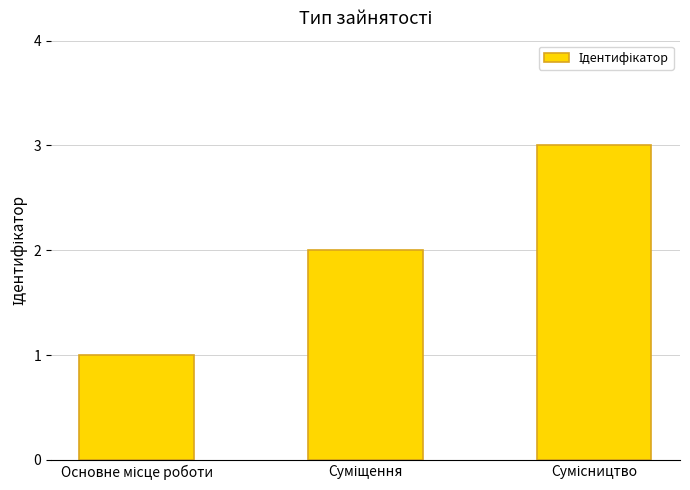

What is the sum of all values?

6